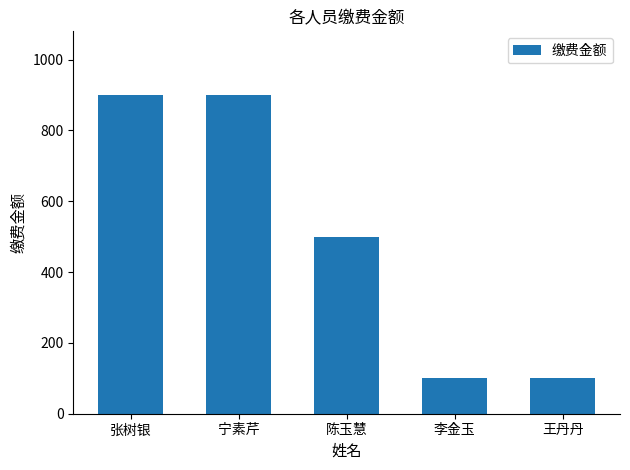

What is the greatest value displayed?

900